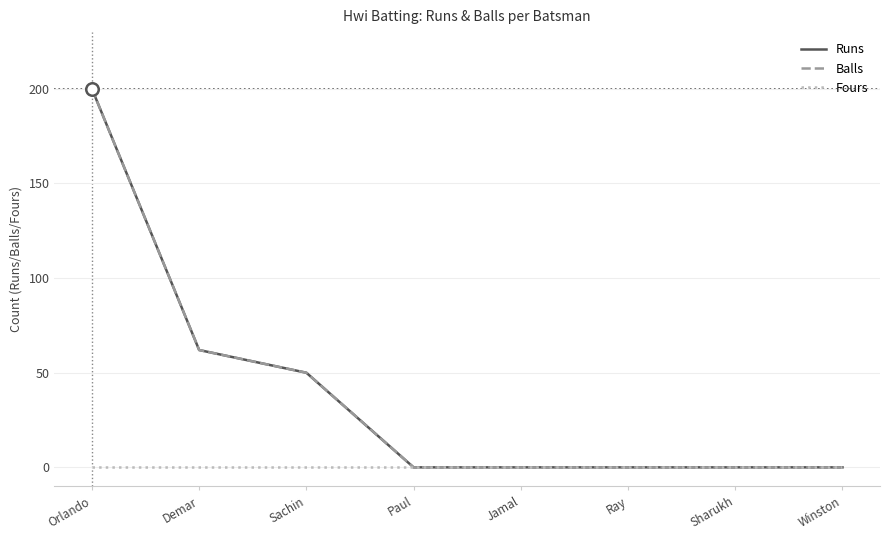

Which series has the largest range (max minus min)?

Runs